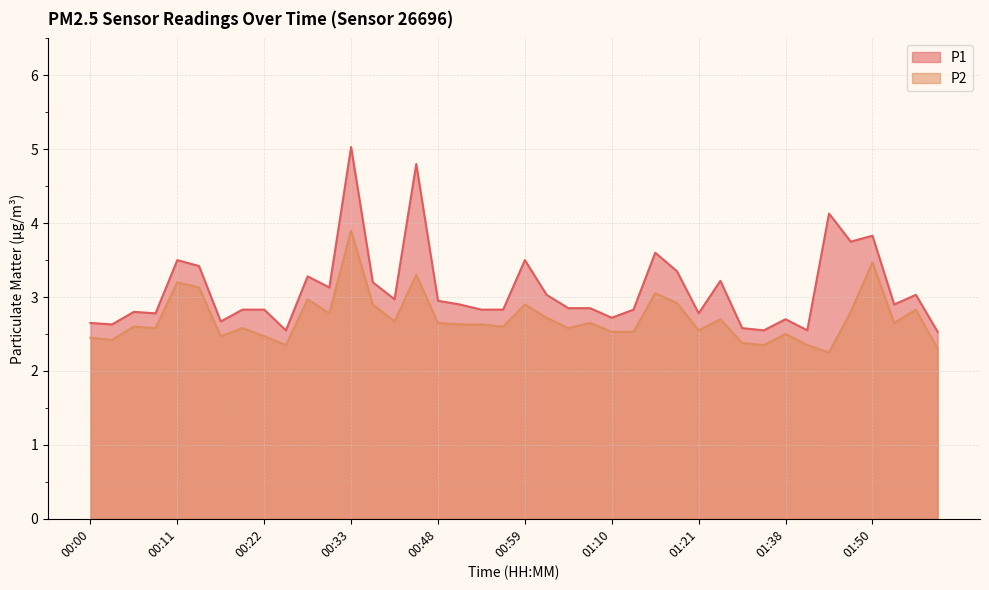

Which series changed the most between 00:11 and 01:40?

P1